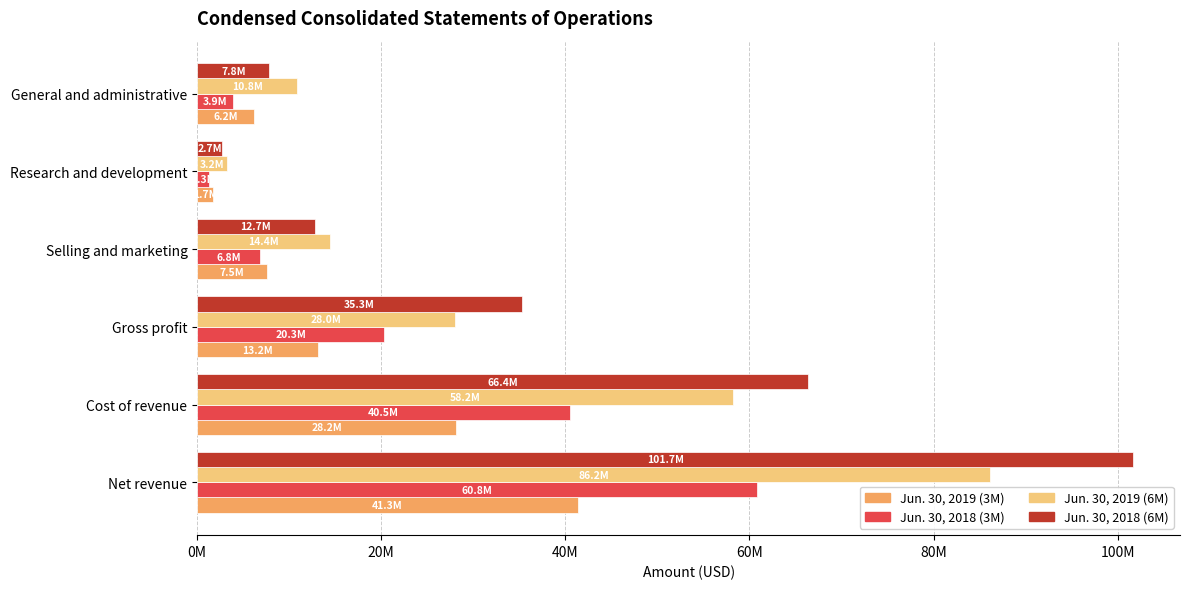

What are all the series names shown in the legend?

Jun. 30, 2019 (3M), Jun. 30, 2018 (3M), Jun. 30, 2019 (6M), Jun. 30, 2018 (6M)